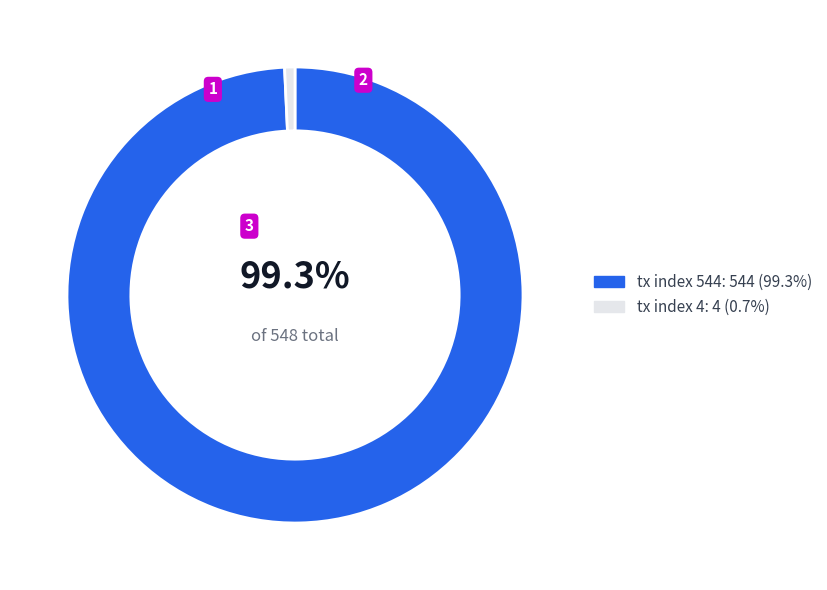

To the nearest percent, what portion does tx index 4 represent?

1%